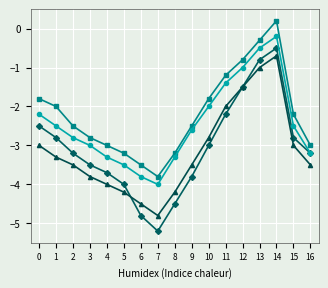

What is the difference between the highest and lowest values at 10?

1.2